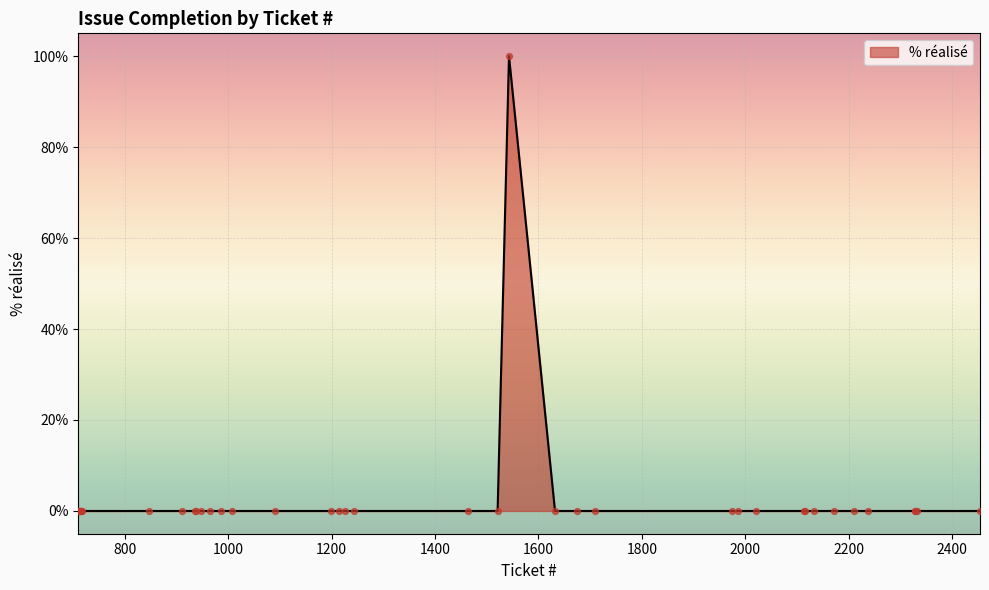

What is the difference between the maximum and minimum values?

100